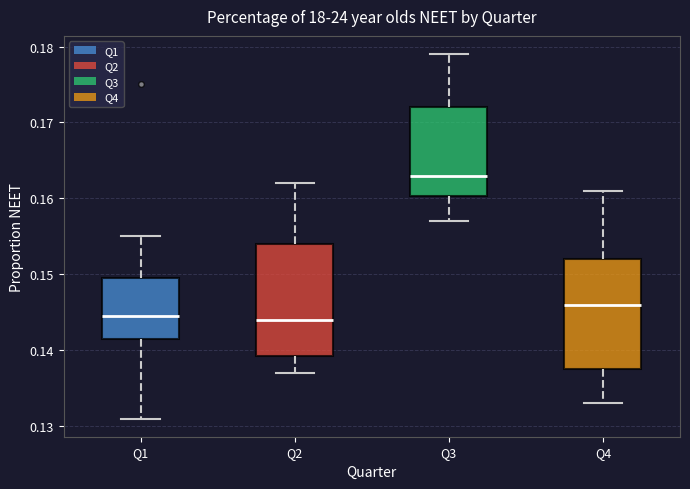

Reading left to right, read every box against the y-axis: the position of its median line, the range the box covers, and the ends of its whiskers. The values are not printed on the chart, so give them approximately, as read against the axis.

Q1: median 0.145, box 0.142 to 0.150, whiskers 0.131 to 0.155
Q2: median 0.144, box 0.139 to 0.154, whiskers 0.137 to 0.162
Q3: median 0.163, box 0.160 to 0.172, whiskers 0.157 to 0.179
Q4: median 0.146, box 0.138 to 0.152, whiskers 0.133 to 0.161